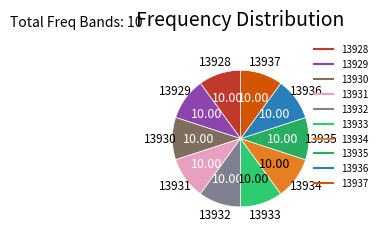

How many segments does this pie chart have?

10